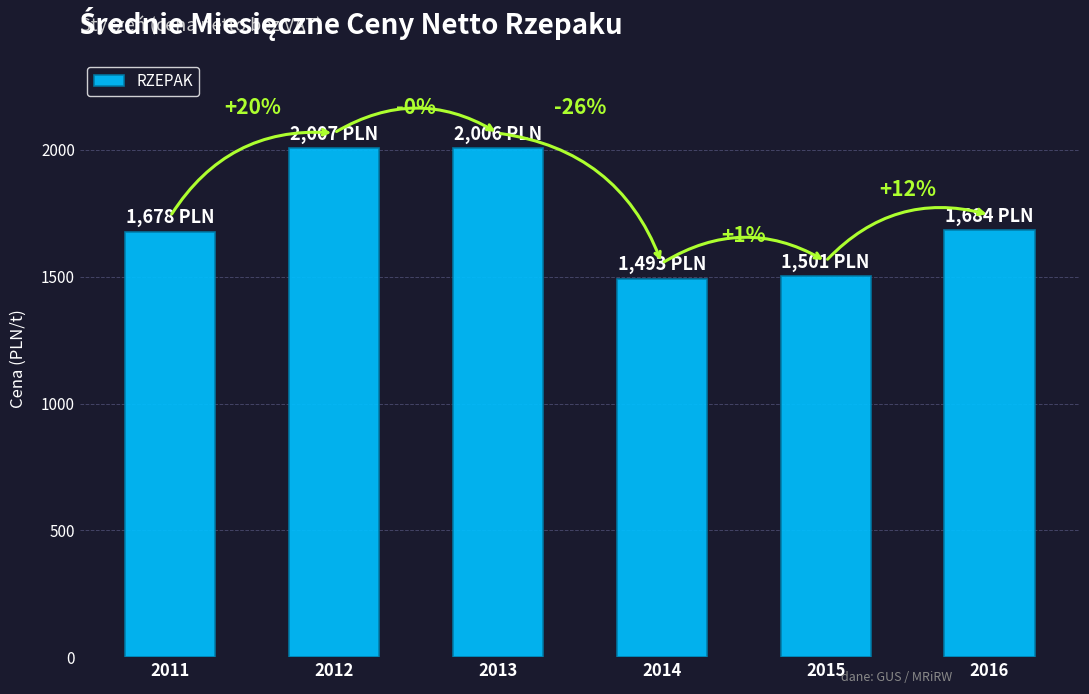

Are the bars horizontal?

No